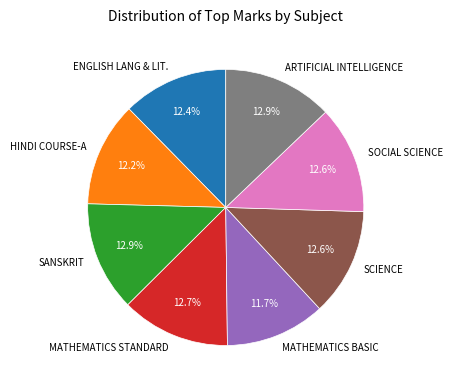

Combined, do SCIENCE and SANSKRIT account for over 50%?

No